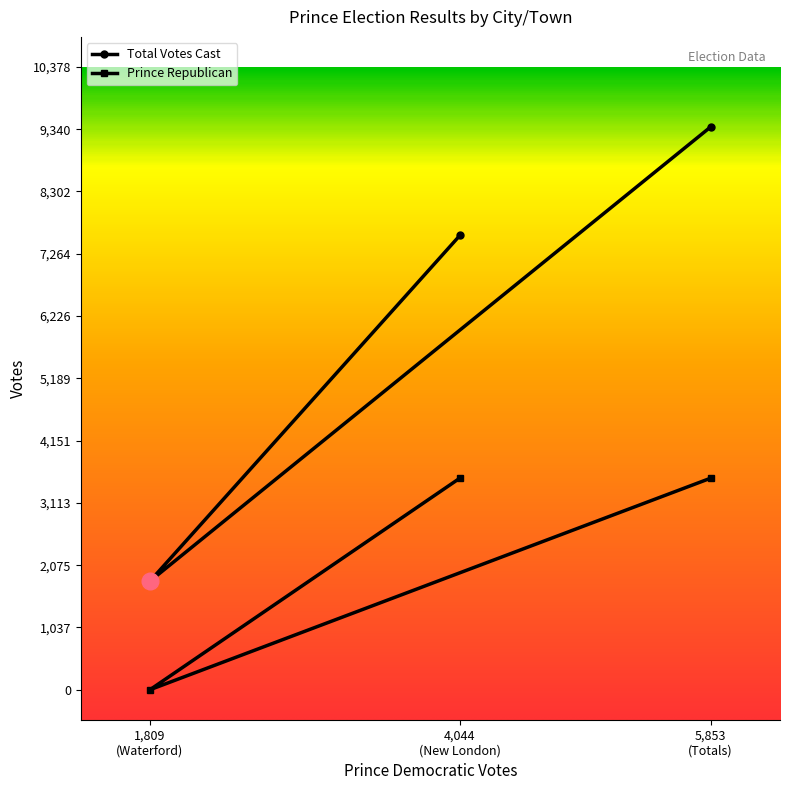

Rank the series by their average value, from highest to lowest.

Total Votes Cast, Prince Republican